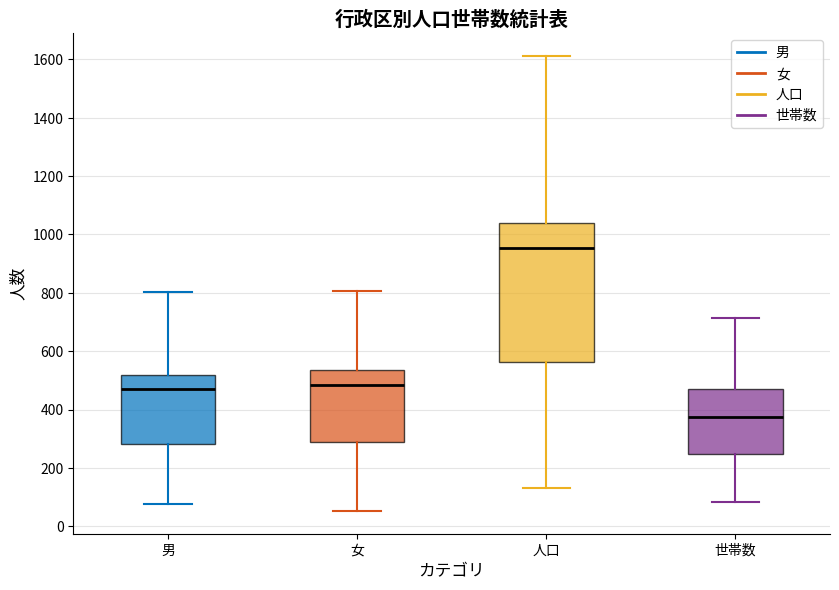

Comparing the boxes themselves (not the whiskers), which one is the tallest?

人口